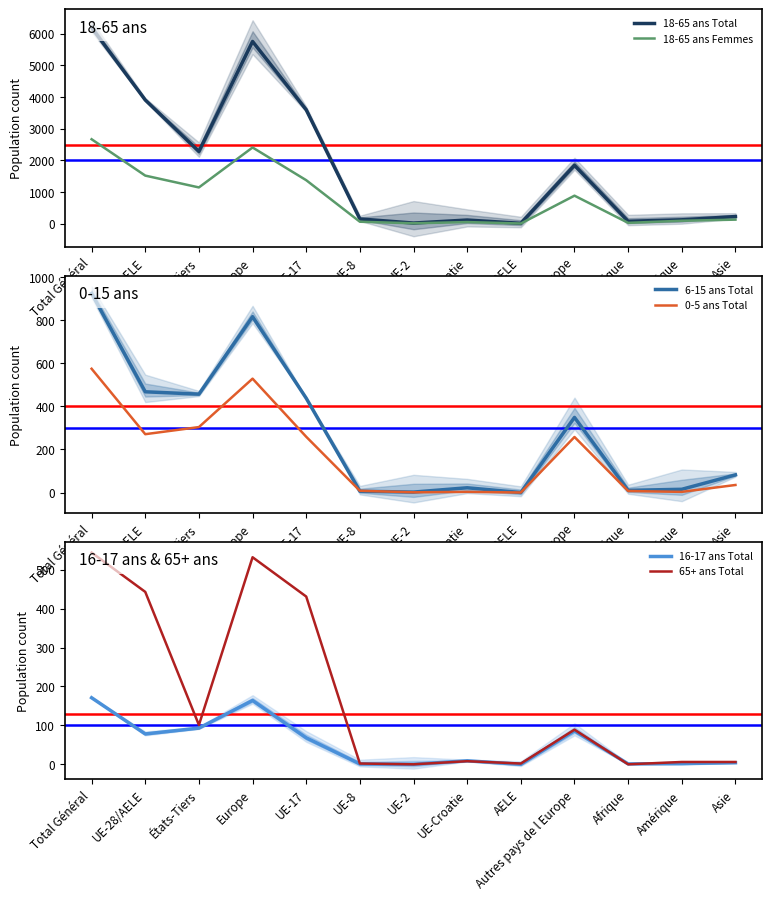

How many intersections are there between 16-17 ans Total and 65+ ans Total?

3